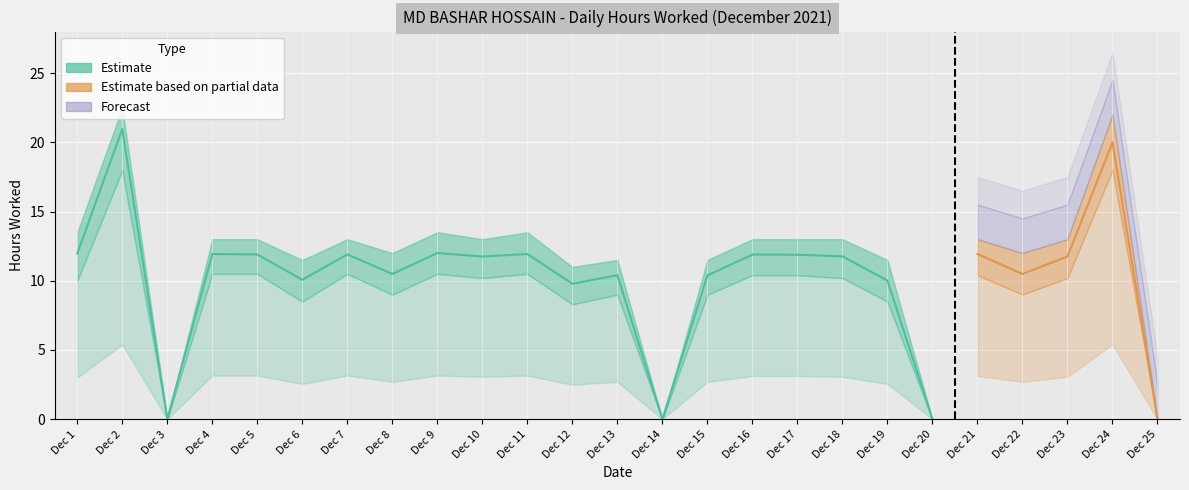

Where is the first local maximum for Estimate Low?

2